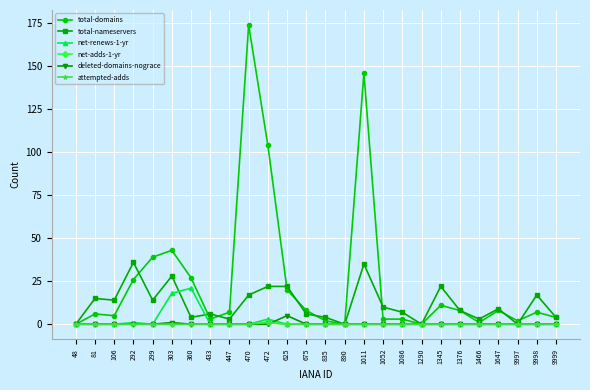

True or false: net-renews-1-yr and attempted-adds cross at least once.

False